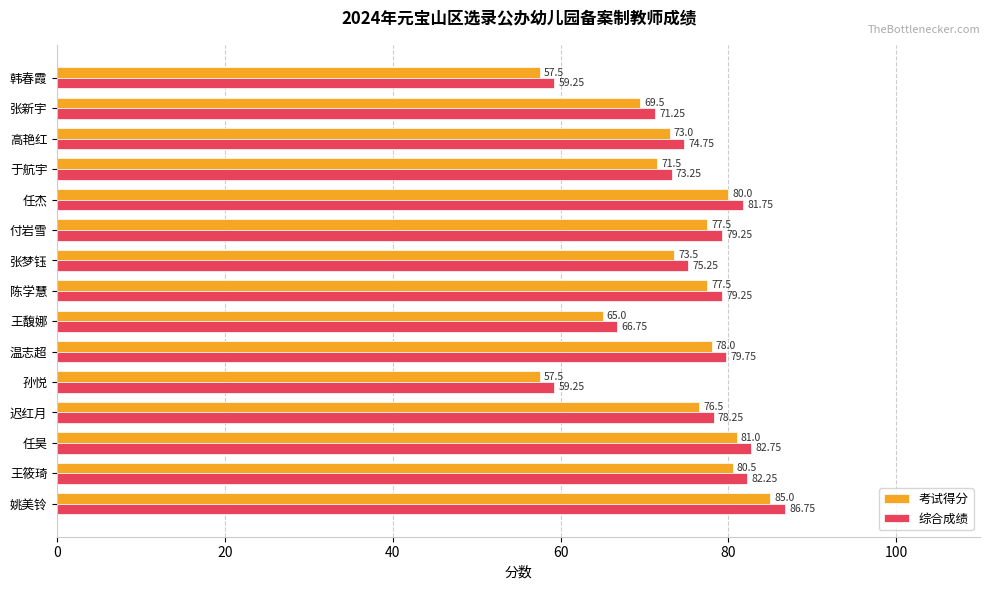

Where is 综合成绩 nearest to the value 73?

于航宇